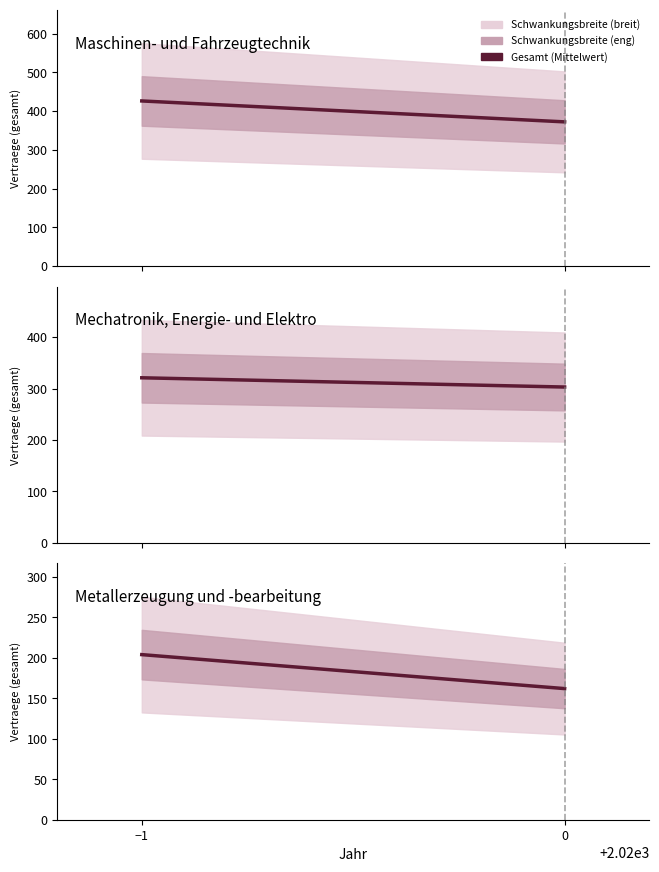

Which series has the widest spread of values?

Maschinen- und Fahrzeugtechnik